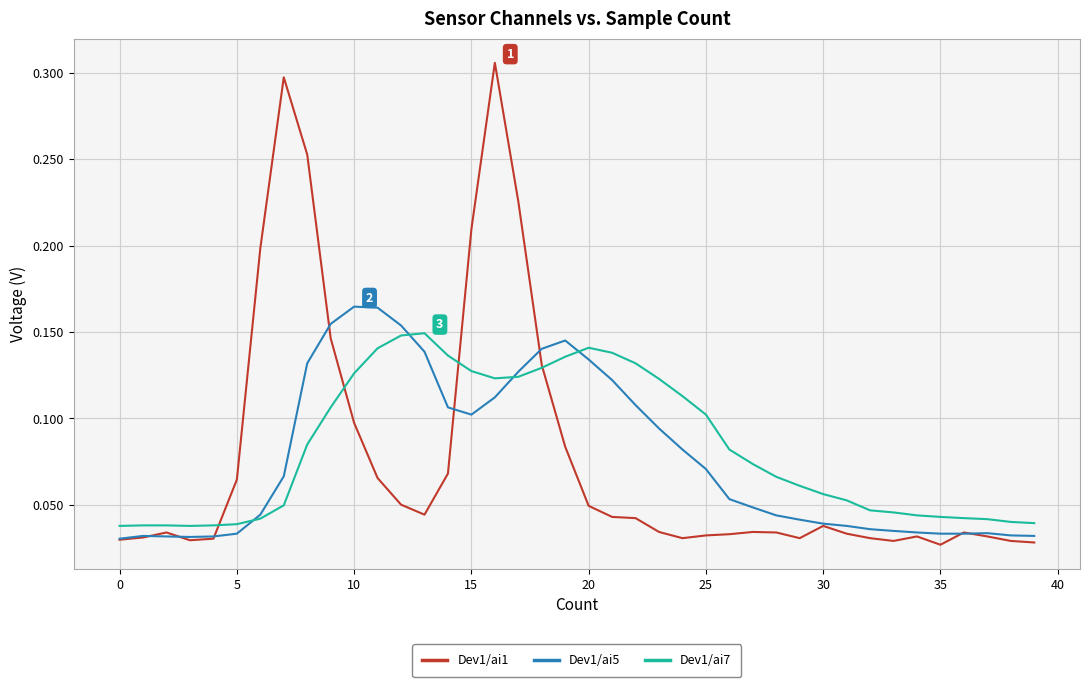

What are all the series names shown in the legend?

Dev1/ai1, Dev1/ai5, Dev1/ai7